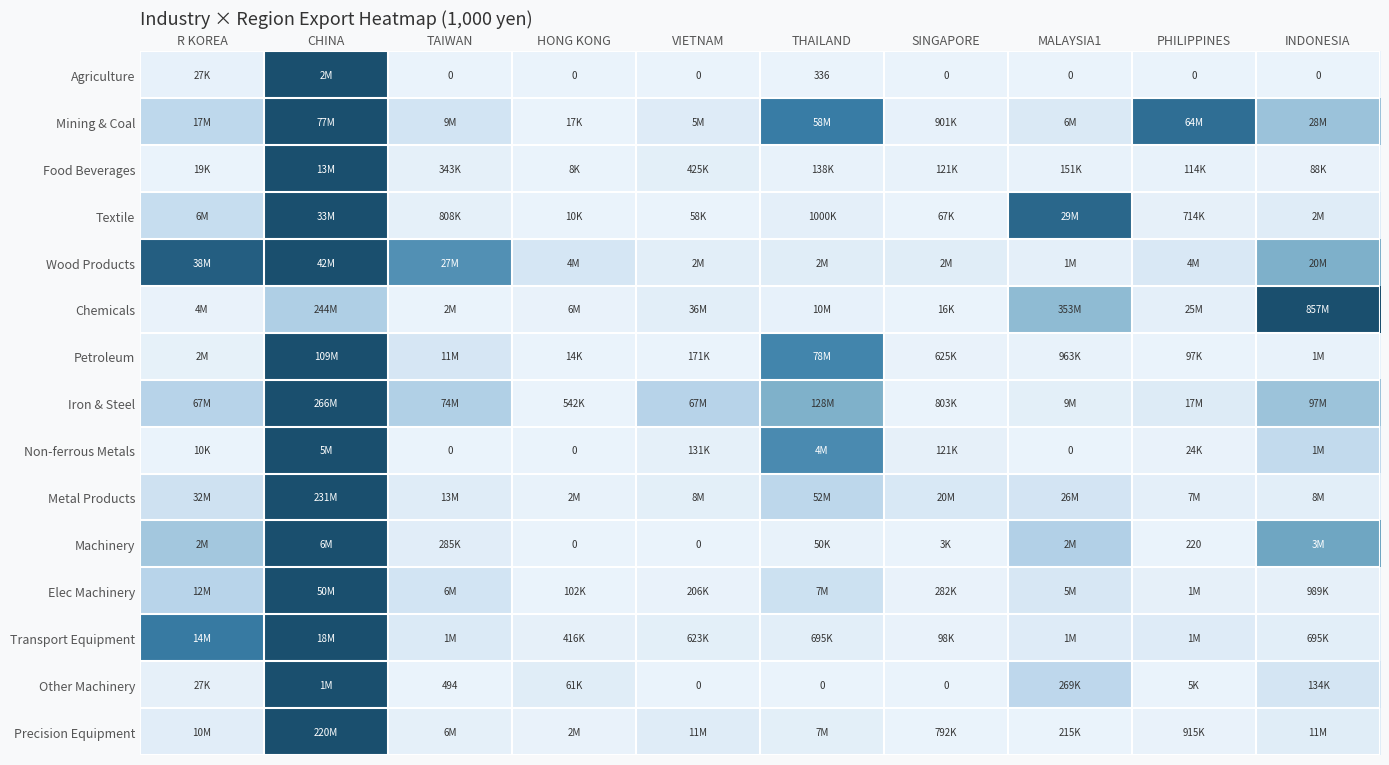

The value of Other Machinery at R KOREA is 0.0. True or false?

False